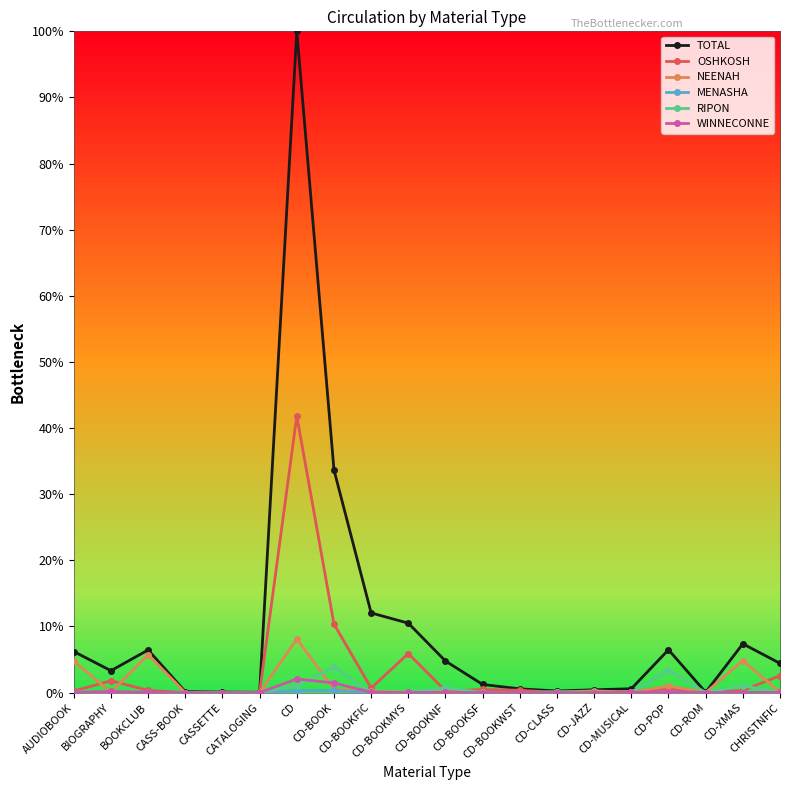

Which series has the largest range (max minus min)?

TOTAL